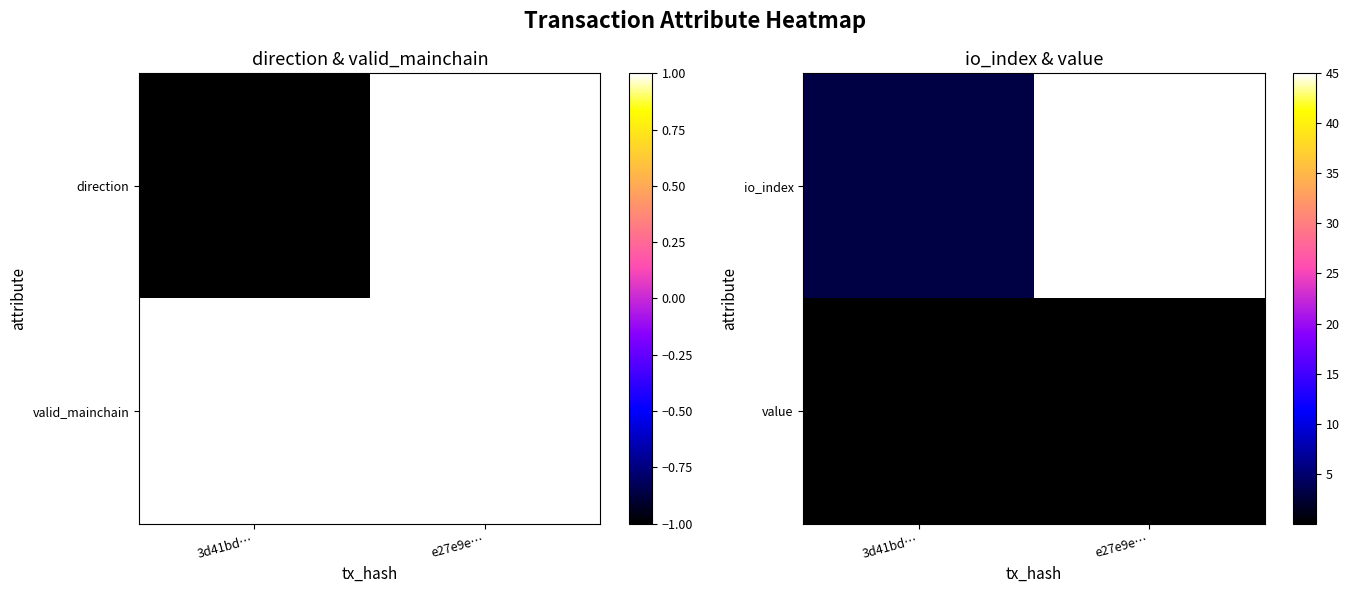

At e27e9e…, list the series in order from smallest to largest.

value, io_index